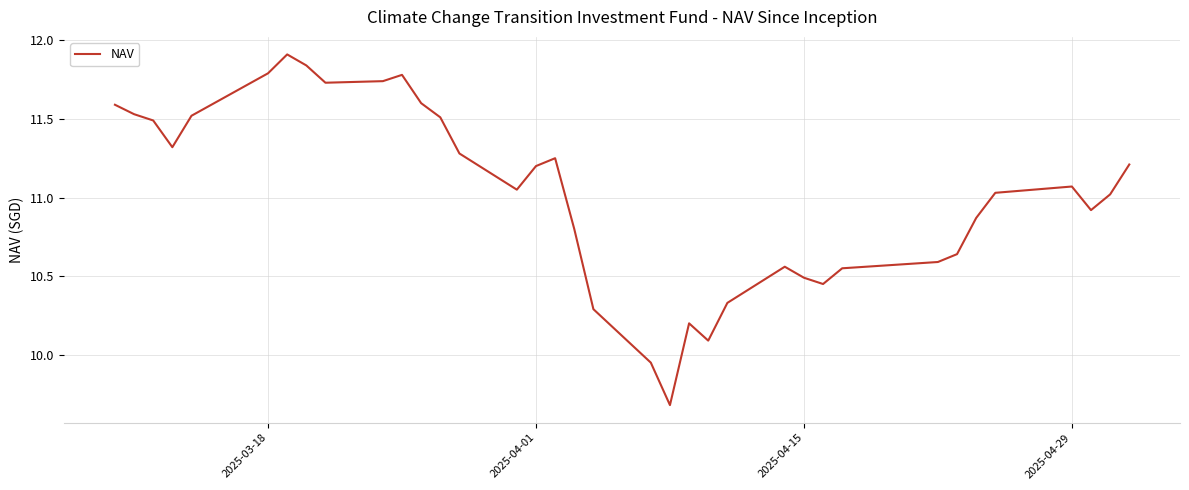

What is the maximum value shown in the chart?

11.9